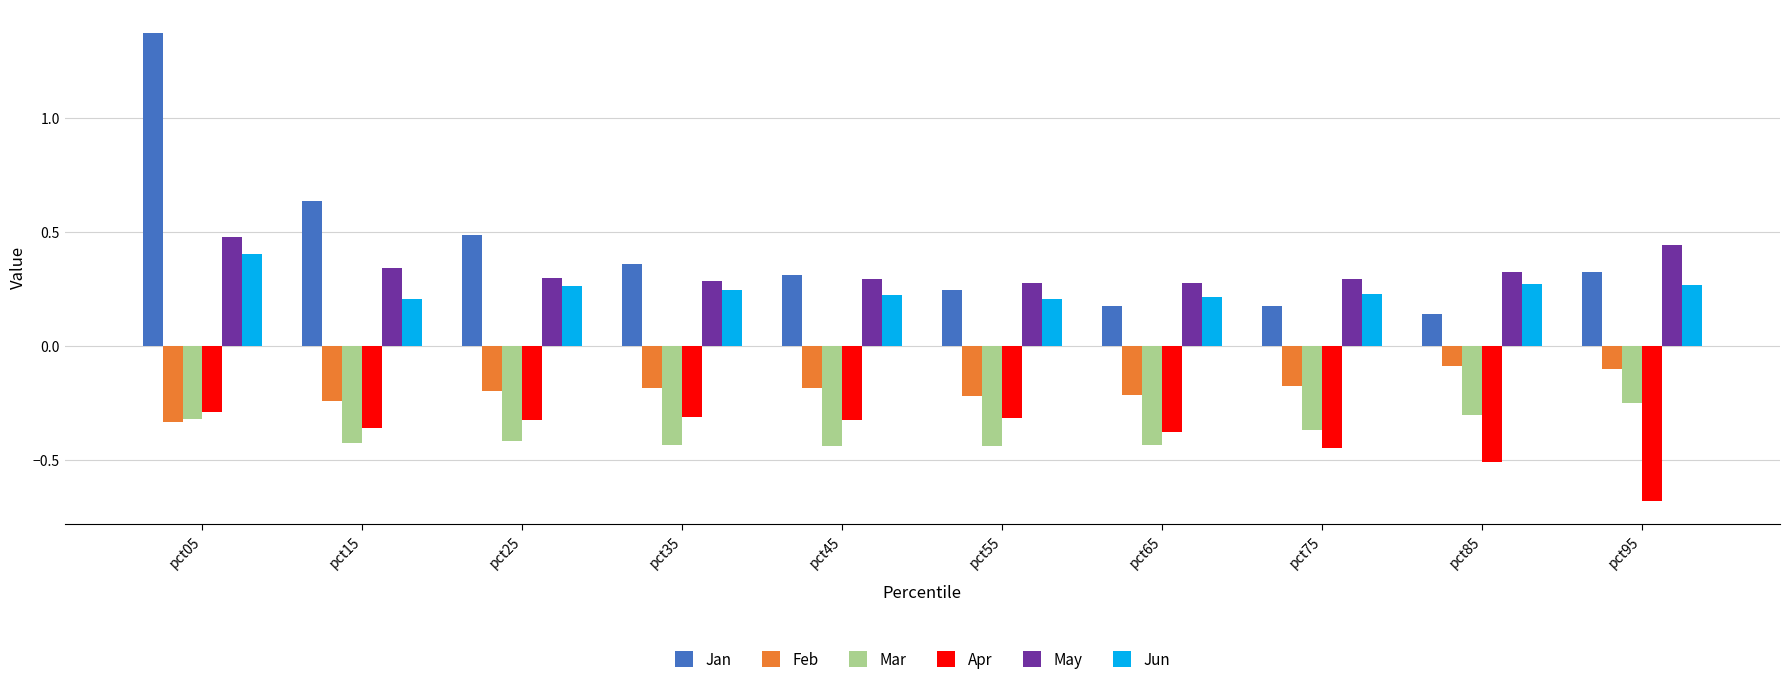

Is it true that Jan equals 0.4 at pct15?

False